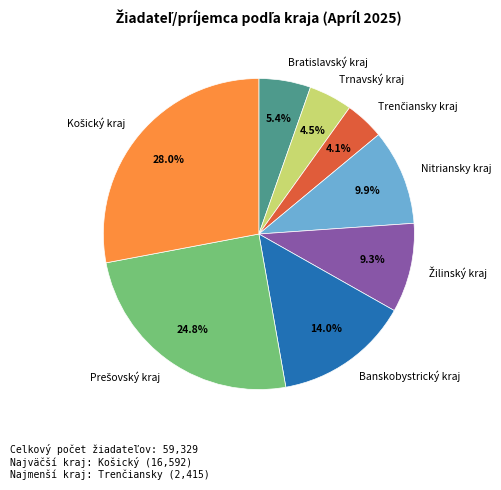

How much of the chart is everything except Bratislavský kraj?

94.6%